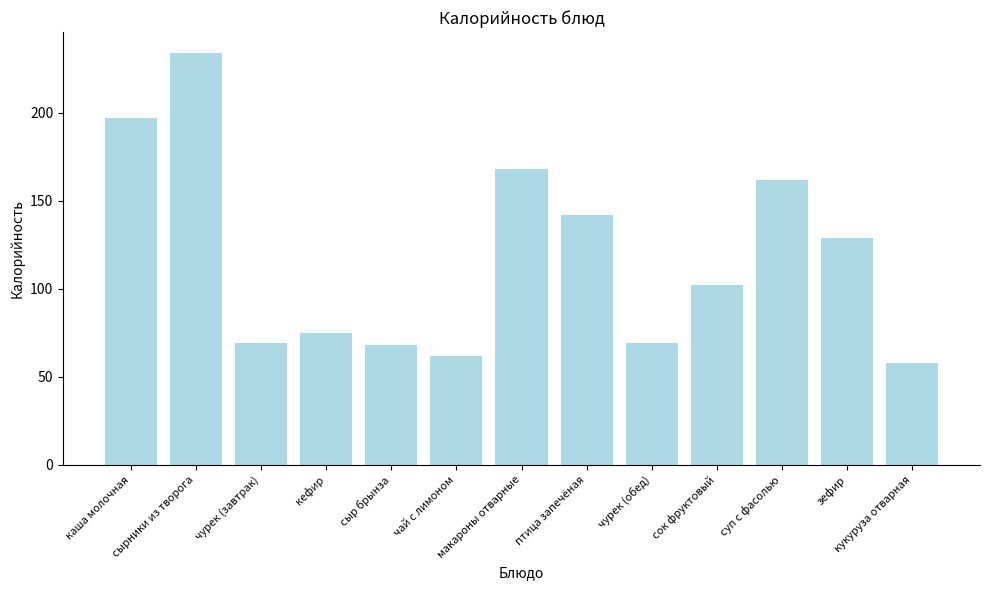

Which has a higher value, суп с фасолью or макароны отварные?

макароны отварные